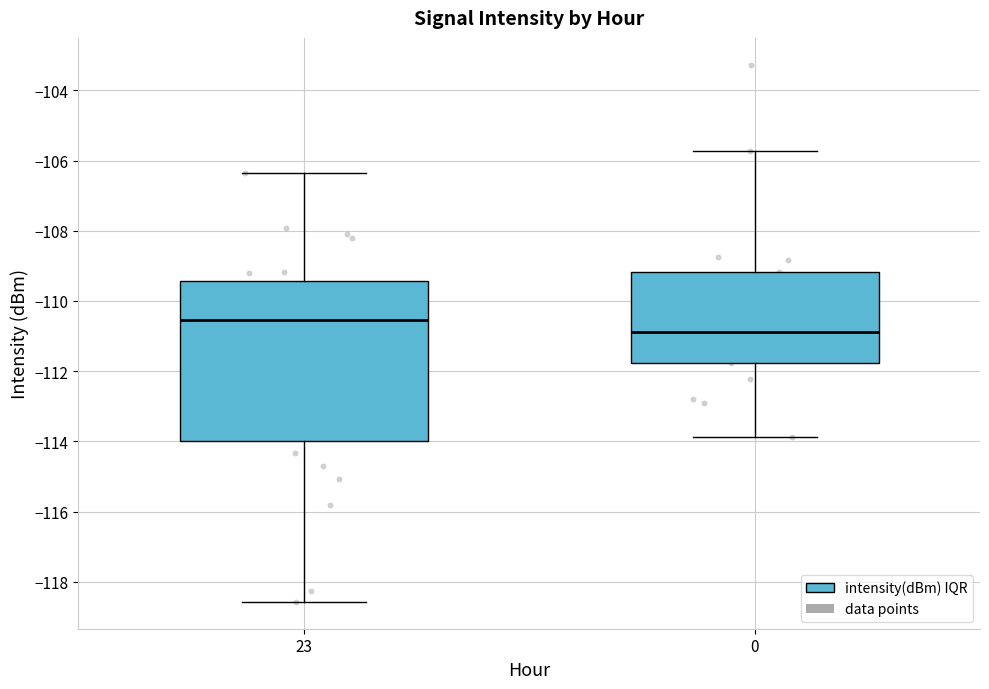

Which box has the highest median line?

23